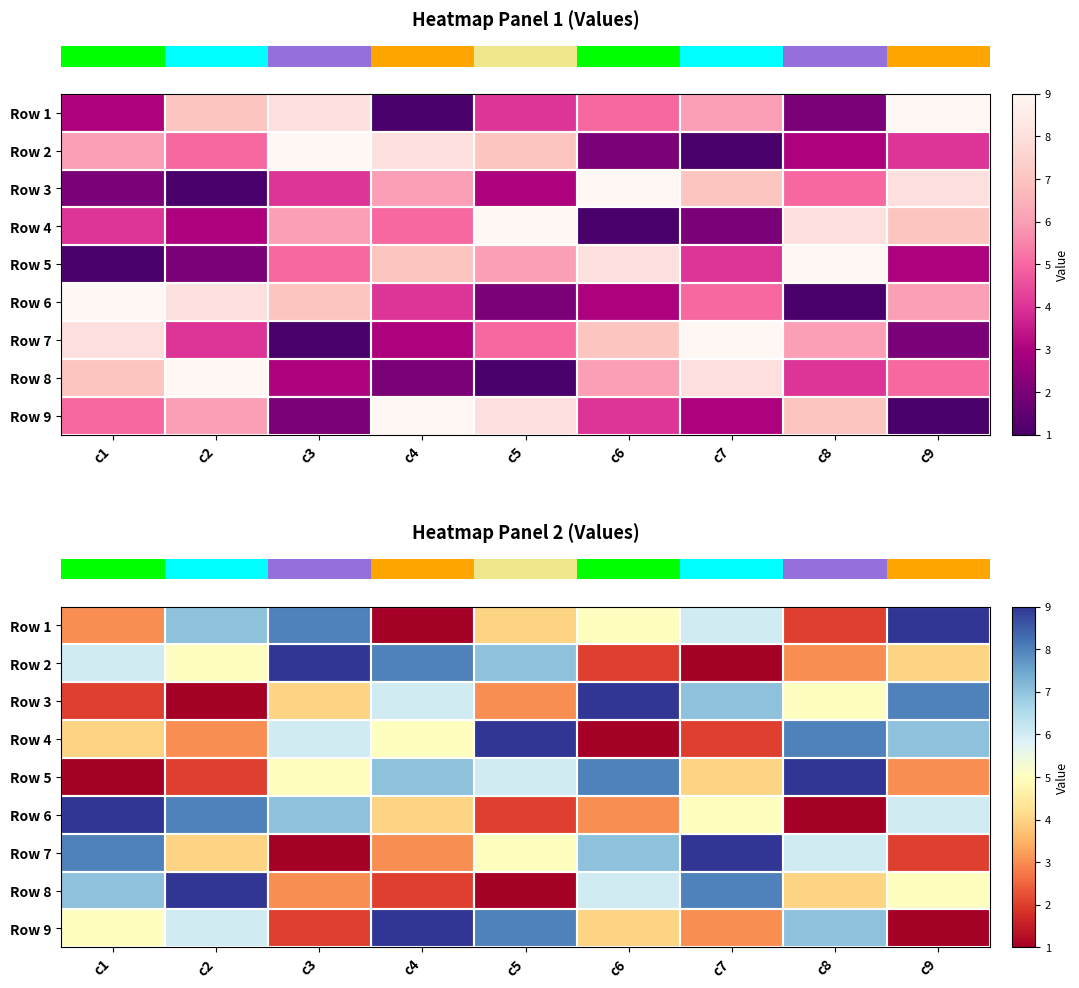

What is the spread (max minus min) of values at c4?

8